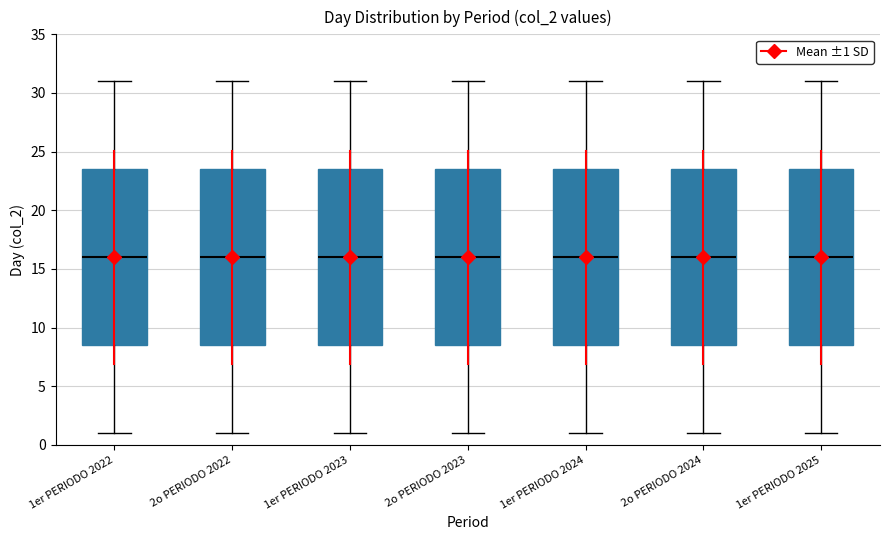

Reading left to right, read every box against the y-axis: the position of its median line, the range the box covers, and the ends of its whiskers. The values are not printed on the chart, so give them approximately, as read against the axis.

1er PERIODO 2022: median 16.0, box 8.5 to 23.5, whiskers 1.0 to 31.0
2o PERIODO 2022: median 16.0, box 8.5 to 23.5, whiskers 1.0 to 31.0
1er PERIODO 2023: median 16.0, box 8.5 to 23.5, whiskers 1.0 to 31.0
2o PERIODO 2023: median 16.0, box 8.5 to 23.5, whiskers 1.0 to 31.0
1er PERIODO 2024: median 16.0, box 8.5 to 23.5, whiskers 1.0 to 31.0
2o PERIODO 2024: median 16.0, box 8.5 to 23.5, whiskers 1.0 to 31.0
1er PERIODO 2025: median 16.0, box 8.5 to 23.5, whiskers 1.0 to 31.0